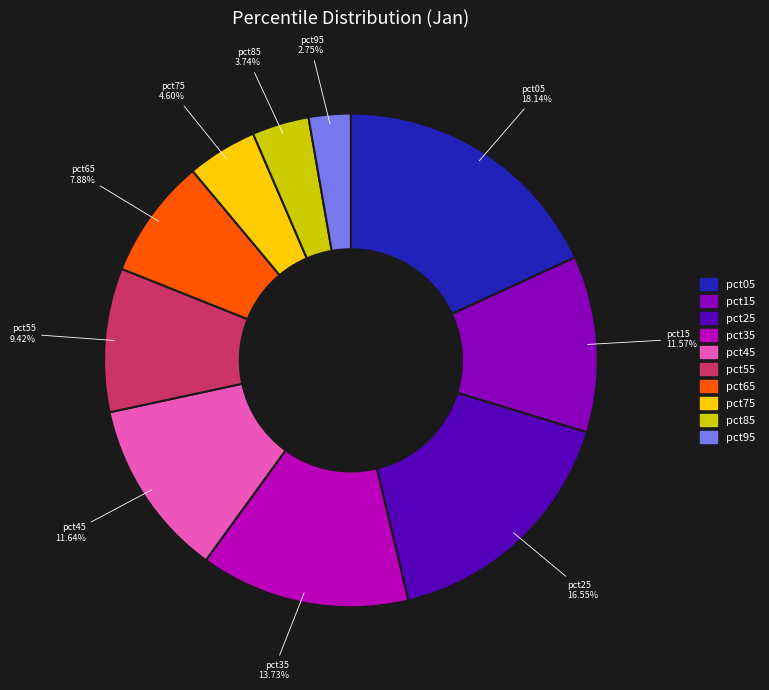

How many slices are in this pie chart?

10